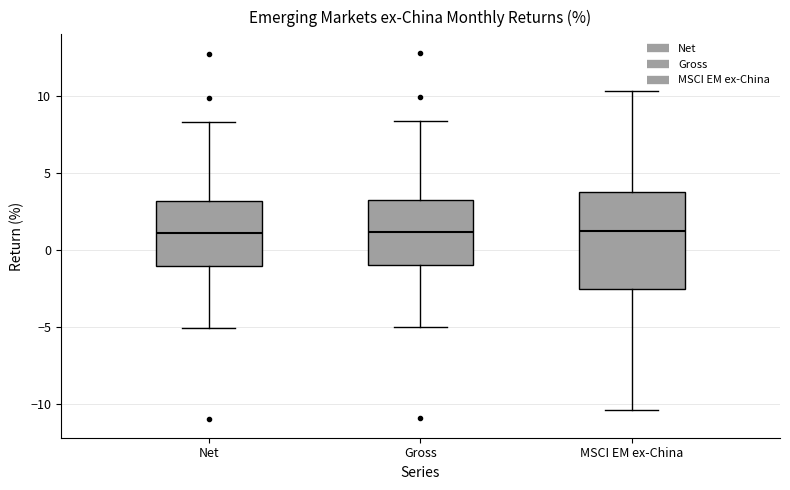

Comparing the boxes themselves (not the whiskers), which one is the tallest?

MSCI EM ex-China